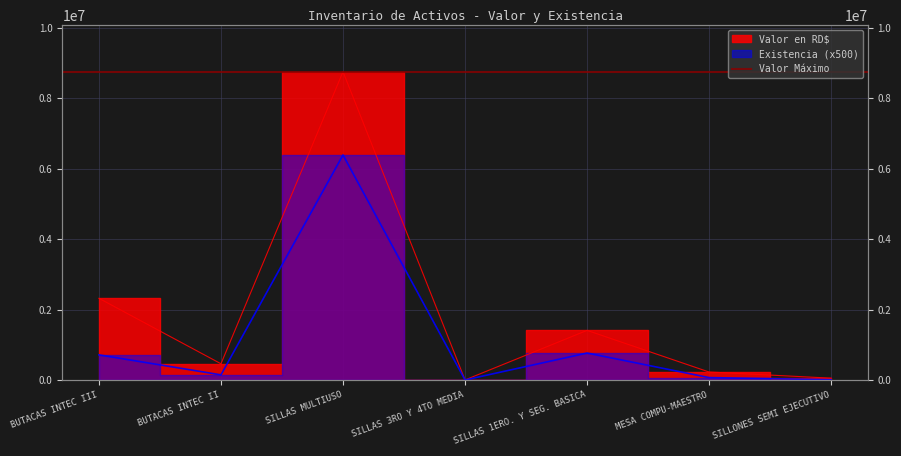

Which series has the largest total across all categories?

Valor en RD$